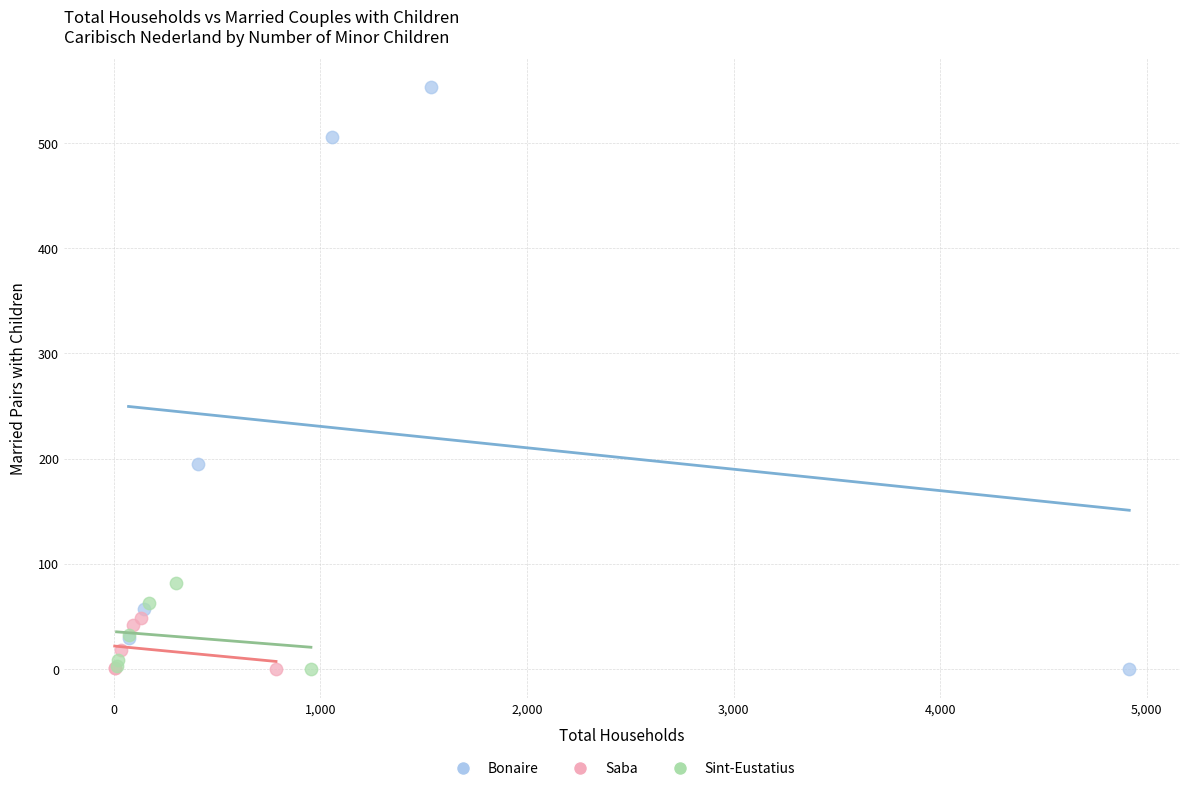

Which series has the widest spread of Y values?

Bonaire